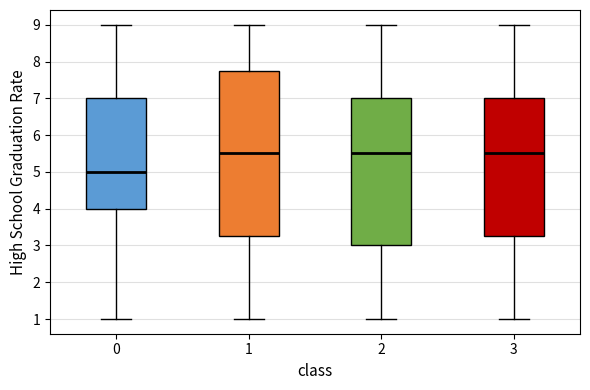

Where is the lower edge of the box at x = 3 on the y-axis? The values are not printed on the chart, so give them approximately, as read against the axis.

3.3